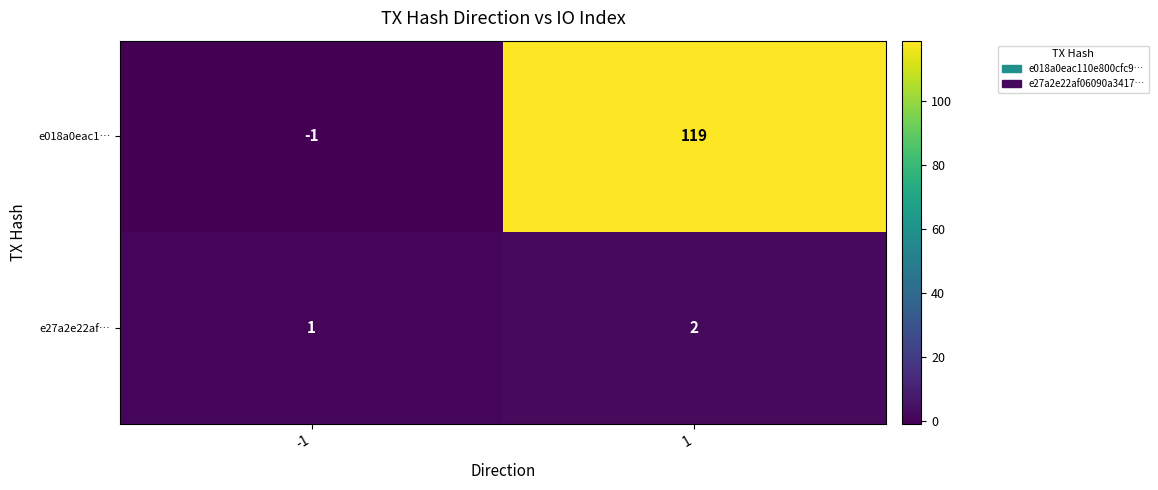

Which series has the largest range (max minus min)?

e018a0eac1…